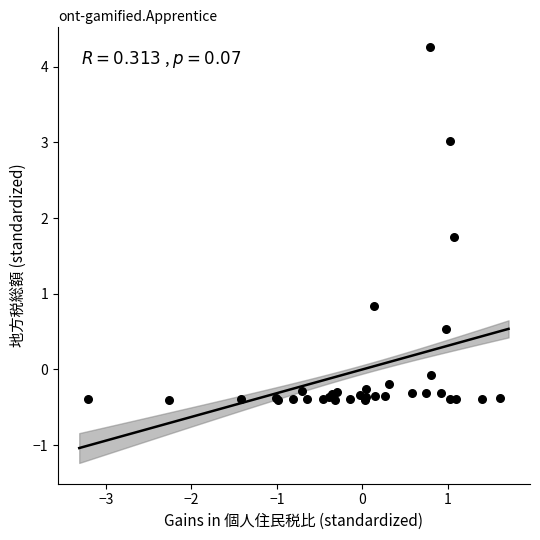

What Y value in the scatter plot is closest to 1?

0.8